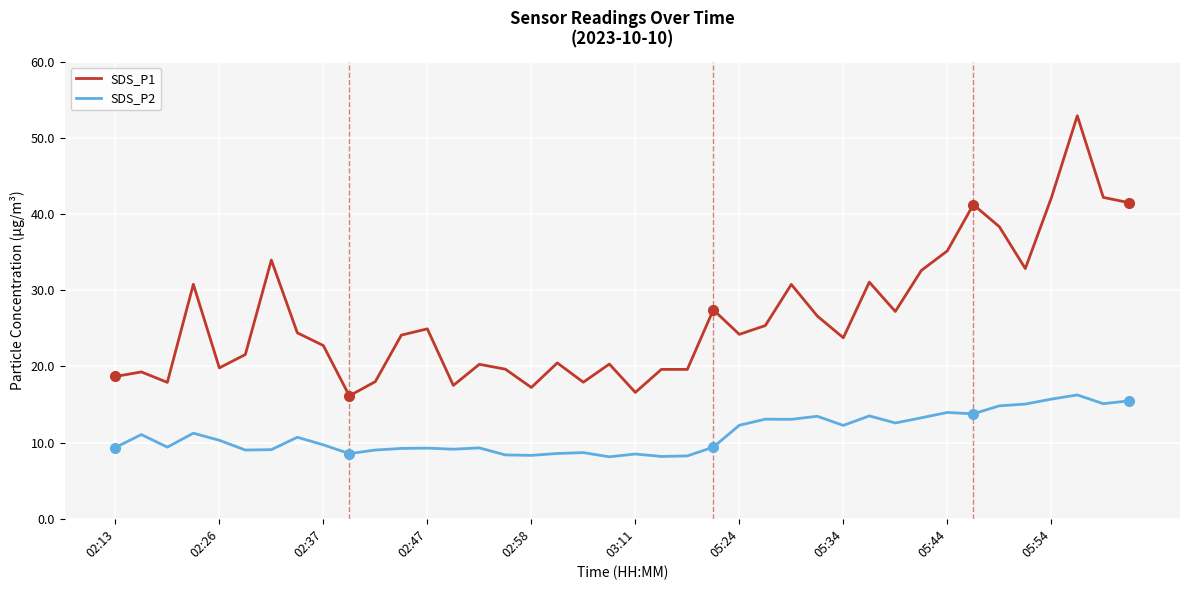

Which series has the widest spread of values?

SDS_P1